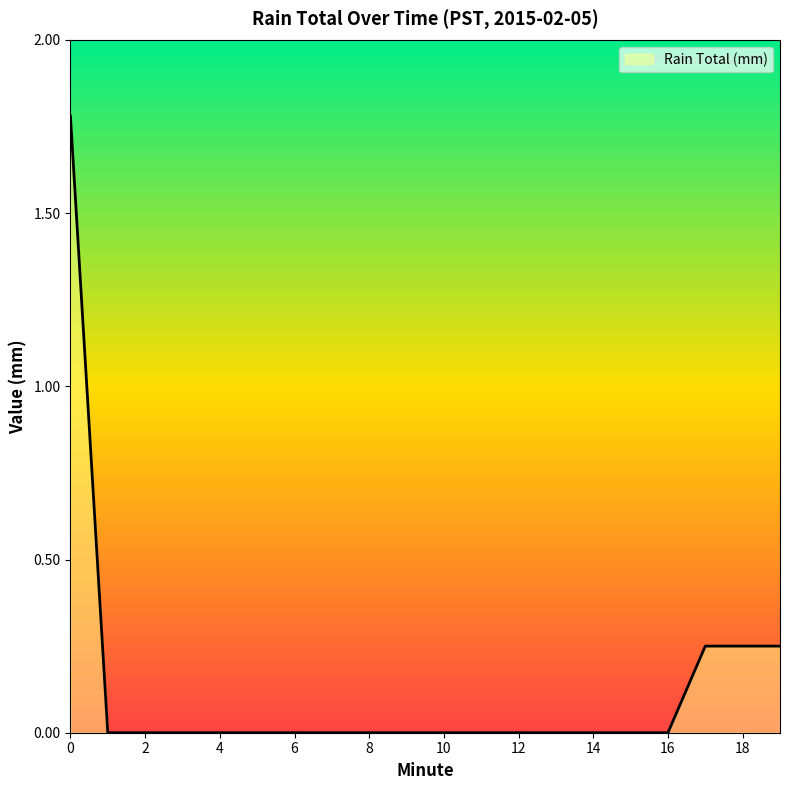

How many lines are shown in the chart?

1